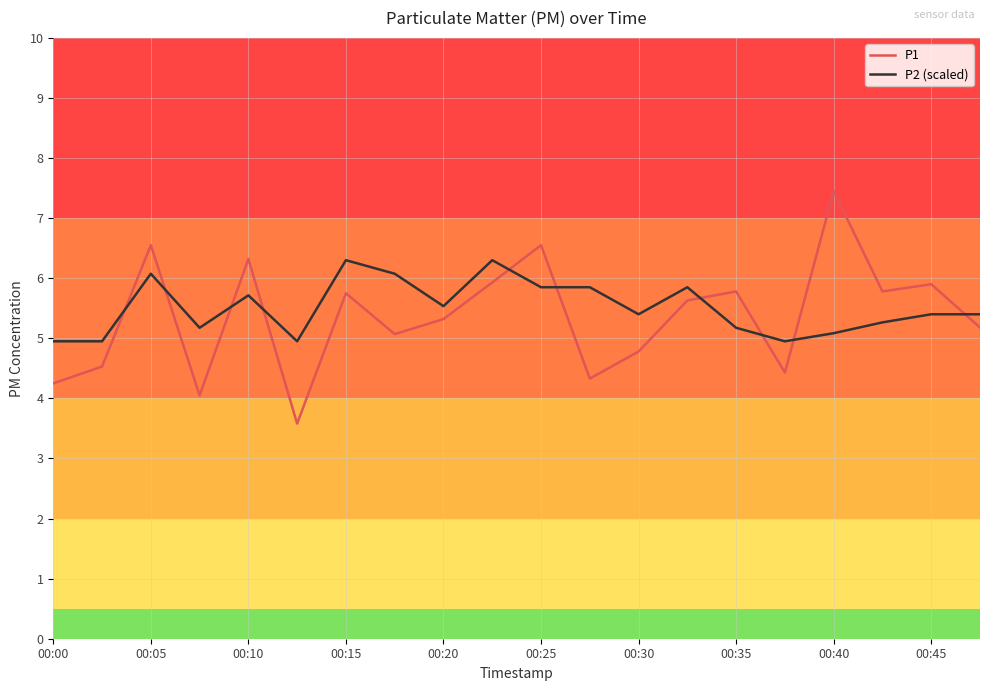

What is the difference between the maximum and minimum values in the P1 series?

3.9